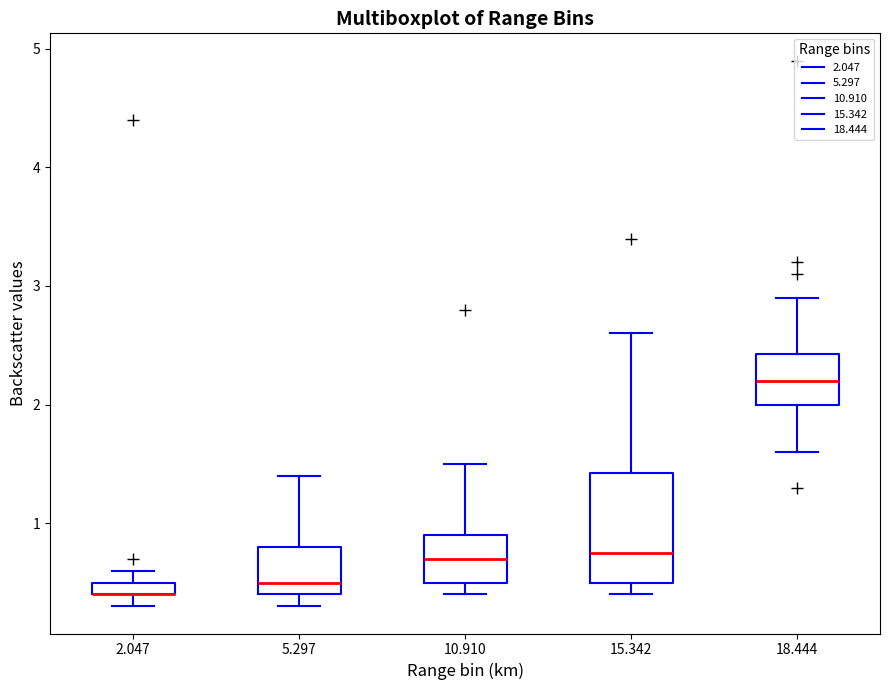

Where does the upper whisker of the box at x = 15.342 end on the y-axis? The values are not printed on the chart, so give them approximately, as read against the axis.

2.6